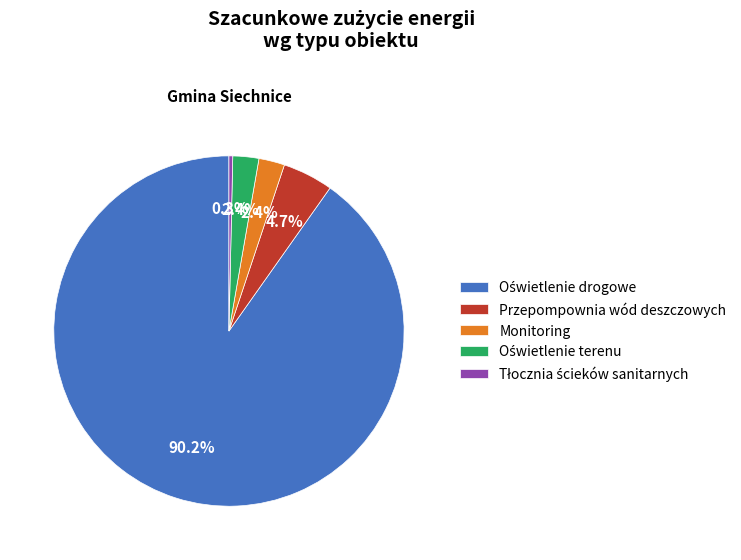

Do Przepompownia wód deszczowych and Monitoring together represent more than half of the pie?

No